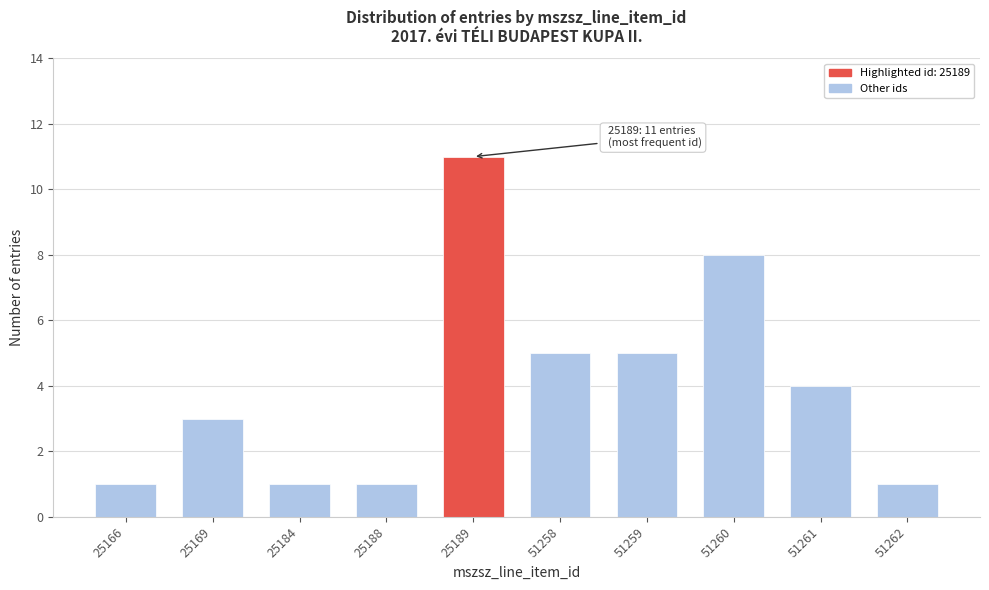

Reading right to left, what are all the values shown in this chart?

51262=1	51261=4	51260=8	51259=5	51258=5	25189=11	25188=1	25184=1	25169=3	25166=1